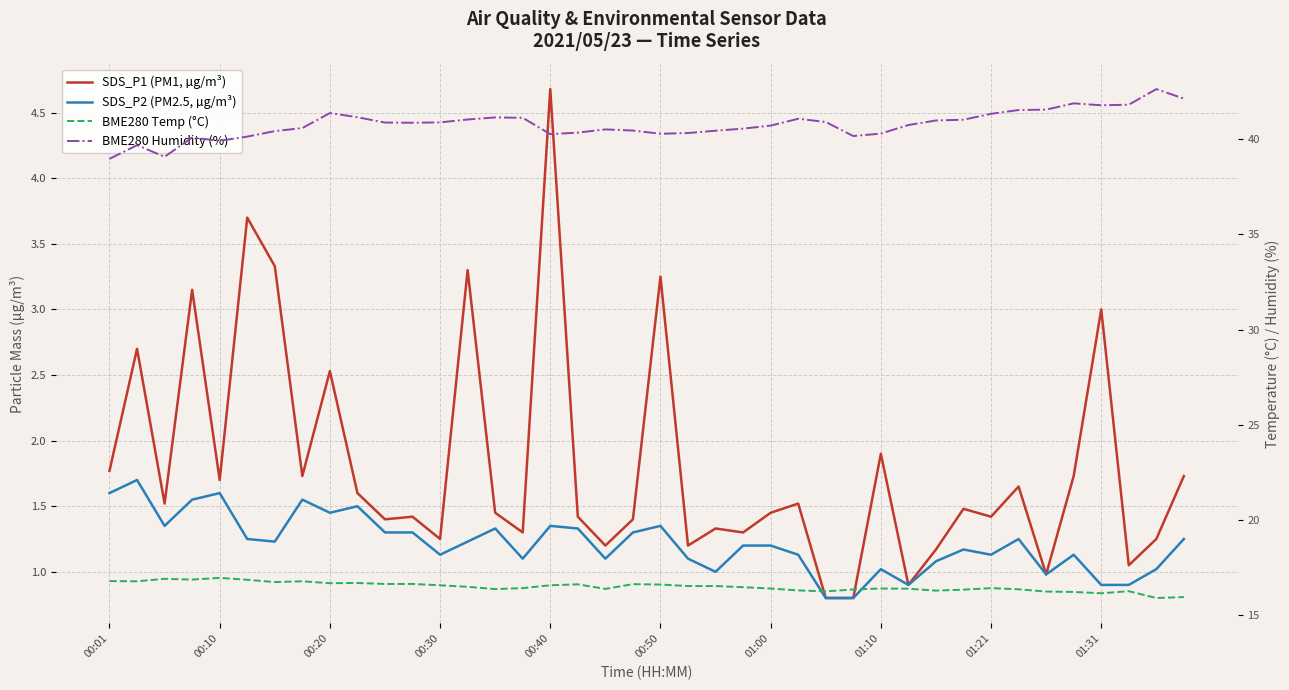

What is the sum of the BME280 Humidity (%) values at 11 and 00:20?

80.0